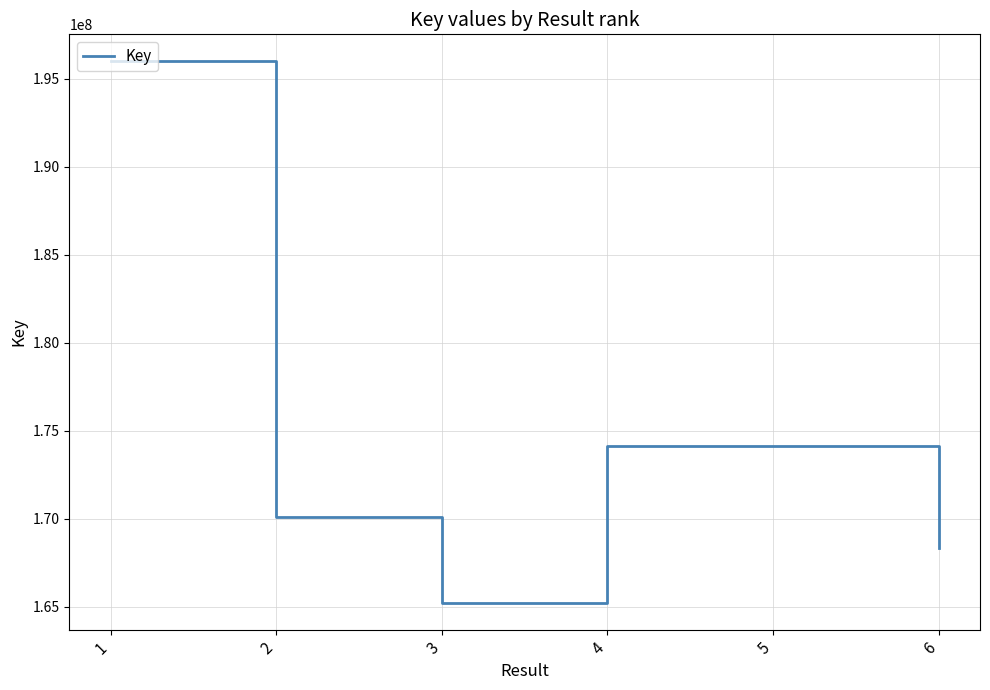

What is the maximum value shown in the chart?

195976374